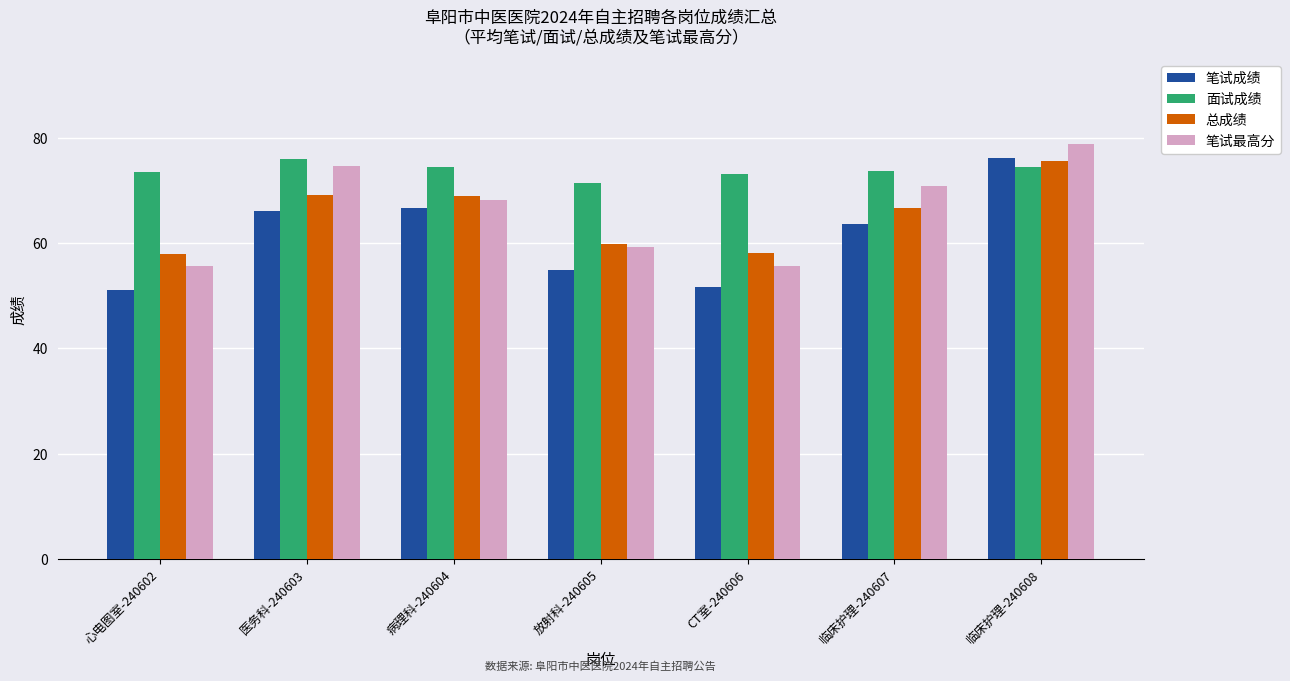

Which series has the widest spread of values?

笔试成绩